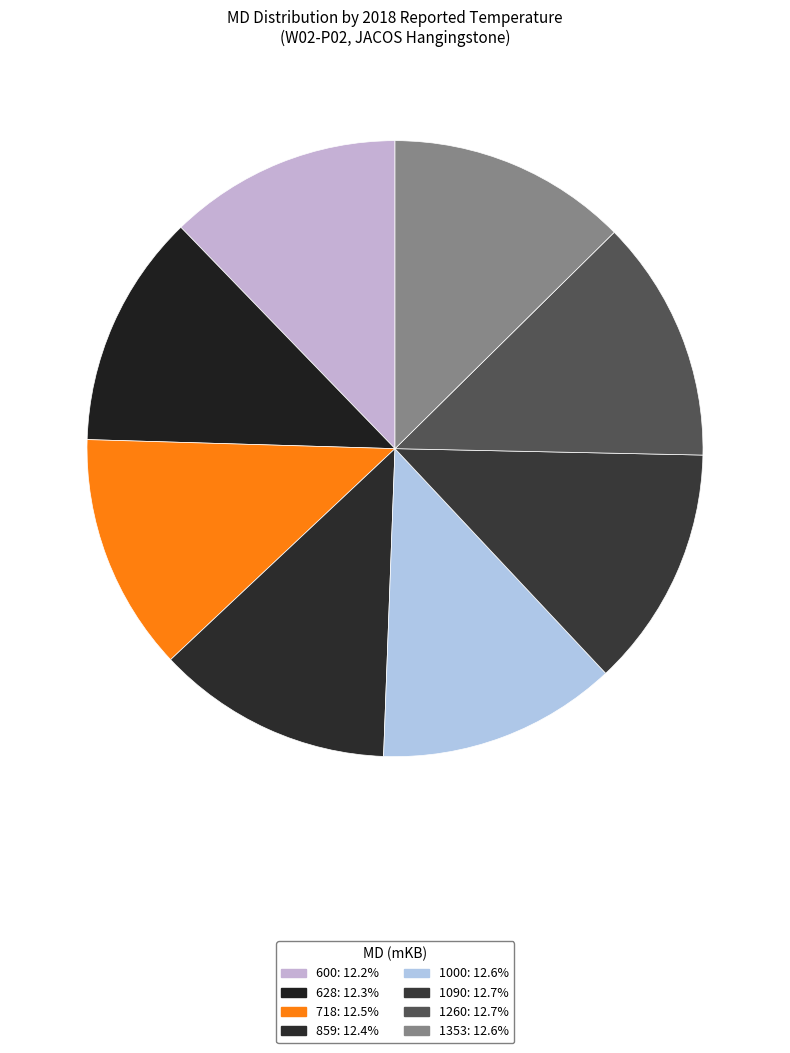

What percentage is NOT represented by 718?

87.5%